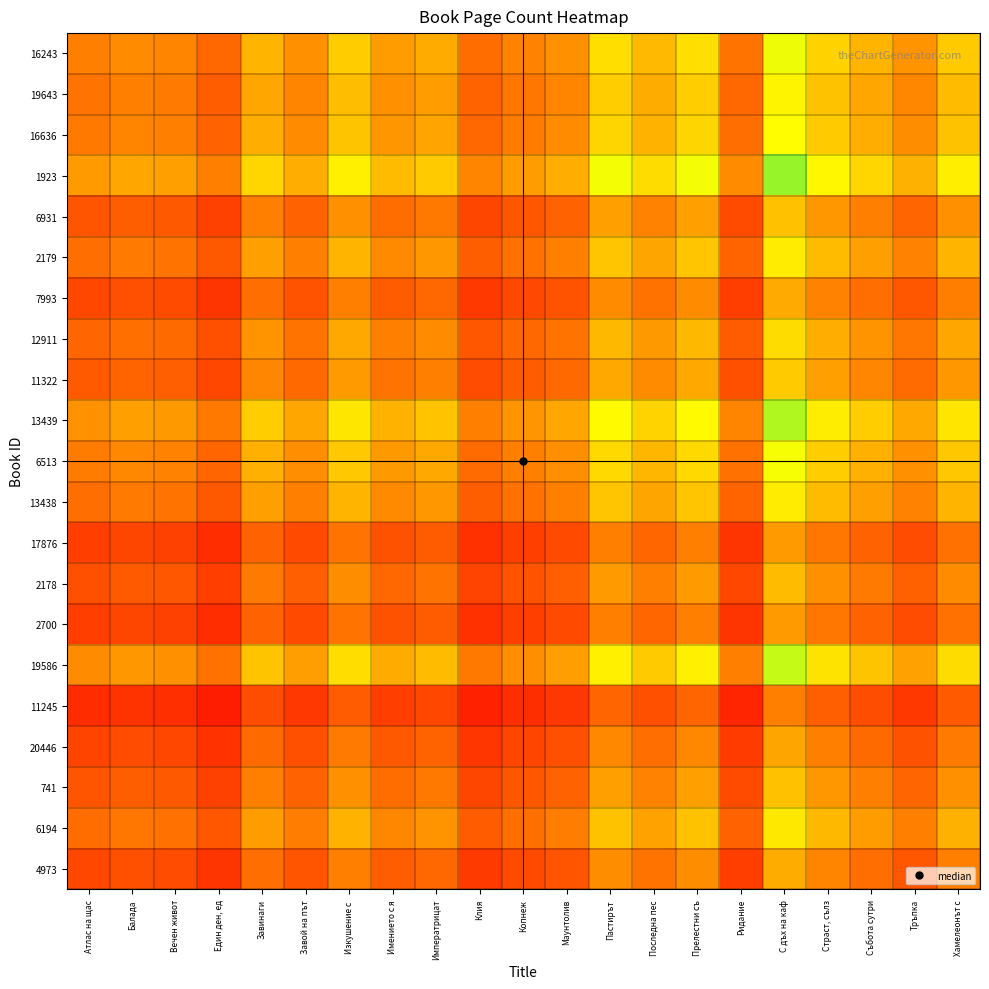

Reading right to left, what are all the values shown in this chart?

16243: Хамелеонът с=1.4	Тръпка=1.1	Събота сутри=1.2	Страст, сълз=1.4	С дъх на каф=1.6	Ридание=0.9	Прелестни съ=1.4	Последна пес=1.3	Пастирът=1.4	Маунтолив=1.1	Копнеж=1.0	Клия=0.9	Императрицат=1.2	Имението с я=1.1	Изкушение с =1.4	Завой на път=1.1	Завинаги=1.2	Един ден, ед=0.9	Вечен живот=1.0	Балада=1.1	Атлас на щас=1.0
19643: Хамелеонът с=1.3	Тръпка=1.0	Събота сутри=1.2	Страст, сълз=1.3	С дъх на каф=1.6	Ридание=0.9	Прелестни съ=1.4	Последна пес=1.2	Пастирът=1.4	Маунтолив=1.0	Копнеж=1.0	Клия=0.9	Императрицат=1.1	Имението с я=1.1	Изкушение с =1.3	Завой на път=1.0	Завинаги=1.2	Един ден, ед=0.8	Вечен живот=1.0	Балада=1.0	Атлас на щас=0.9
16636: Хамелеонът с=1.3	Тръпка=1.1	Събота сутри=1.2	Страст, сълз=1.4	С дъх на каф=1.6	Ридание=0.9	Прелестни съ=1.4	Последна пес=1.2	Пастирът=1.4	Маунтолив=1.1	Копнеж=1.0	Клия=0.9	Императрицат=1.2	Имението с я=1.1	Изкушение с =1.3	Завой на път=1.1	Завинаги=1.2	Един ден, ед=0.9	Вечен живот=1.0	Балада=1.0	Атлас на щас=1.0
1923: Хамелеонът с=1.5	Тръпка=1.2	Събота сутри=1.4	Страст, сълз=1.6	С дъх на каф=1.8	Ридание=1.1	Прелестни съ=1.6	Последна пес=1.4	Пастирът=1.6	Маунтолив=1.2	Копнеж=1.1	Клия=1.0	Императрицат=1.4	Имението с я=1.3	Изкушение с =1.5	Завой на път=1.2	Завинаги=1.4	Един ден, ед=1.0	Вечен живот=1.2	Балада=1.2	Атлас на щас=1.1
6931: Хамелеонът с=1.1	Тръпка=0.9	Събота сутри=1.0	Страст, сълз=1.1	С дъх на каф=1.3	Ридание=0.8	Прелестни съ=1.2	Последна пес=1.0	Пастирът=1.2	Маунтолив=0.9	Копнеж=0.8	Клия=0.7	Императрицат=1.0	Имението с я=0.9	Изкушение с =1.1	Завой на път=0.9	Завинаги=1.0	Един ден, ед=0.7	Вечен живот=0.8	Балада=0.8	Атлас на щас=0.8
2179: Хамелеонът с=1.2	Тръпка=1.0	Събота сутри=1.2	Страст, сълз=1.3	С дъх на каф=1.5	Ридание=0.9	Прелестни съ=1.3	Последна пес=1.2	Пастирът=1.3	Маунтолив=1.0	Копнеж=0.9	Клия=0.8	Императрицат=1.1	Имението с я=1.1	Изкушение с =1.3	Завой на път=1.0	Завинаги=1.2	Един ден, ед=0.8	Вечен живот=0.9	Балада=1.0	Атлас на щас=0.9
7993: Хамелеонът с=1.0	Тръпка=0.8	Събота сутри=0.9	Страст, сълз=1.0	С дъх на каф=1.2	Ридание=0.7	Прелестни съ=1.1	Последна пес=0.9	Пастирът=1.1	Маунтолив=0.8	Копнеж=0.7	Клия=0.7	Императрицат=0.9	Имението с я=0.8	Изкушение с =1.0	Завой на път=0.8	Завинаги=0.9	Един ден, ед=0.7	Вечен живот=0.8	Балада=0.8	Атлас на щас=0.7
12911: Хамелеонът с=1.2	Тръпка=1.0	Събота сутри=1.1	Страст, сълз=1.2	С дъх на каф=1.4	Ридание=0.8	Прелестни съ=1.3	Последна пес=1.1	Пастирът=1.3	Маунтолив=1.0	Копнеж=0.9	Клия=0.8	Императрицат=1.1	Имението с я=1.0	Изкушение с =1.2	Завой на път=1.0	Завинаги=1.1	Един ден, ед=0.8	Вечен живот=0.9	Балада=0.9	Атлас на щас=0.9
11322: Хамелеонът с=1.1	Тръпка=0.9	Събота сутри=1.0	Страст, сълз=1.1	С дъх на каф=1.4	Ридание=0.8	Прелестни съ=1.2	Последна пес=1.1	Пастирът=1.2	Маунтолив=0.9	Копнеж=0.8	Клия=0.8	Императрицат=1.0	Имението с я=0.9	Изкушение с =1.1	Завой на път=0.9	Завинаги=1.0	Един ден, ед=0.7	Вечен живот=0.9	Балада=0.9	Атлас на щас=0.8
13439: Хамелеонът с=1.5	Тръпка=1.2	Събота сутри=1.4	Страст, сълз=1.5	С дъх на каф=1.8	Ридание=1.0	Прелестни съ=1.6	Последна пес=1.4	Пастирът=1.6	Маунтолив=1.2	Копнеж=1.1	Клия=1.0	Императрицат=1.3	Имението с я=1.2	Изкушение с =1.5	Завой на път=1.2	Завинаги=1.4	Един ден, ед=1.0	Вечен живот=1.1	Балада=1.2	Атлас на щас=1.1
6513: Хамелеонът с=1.3	Тръпка=1.1	Събота сутри=1.2	Страст, сълз=1.4	С дъх на каф=1.6	Ридание=0.9	Прелестни съ=1.4	Последна пес=1.3	Пастирът=1.4	Маунтолив=1.1	Копнеж=1.0	Клия=0.9	Императрицат=1.2	Имението с я=1.1	Изкушение с =1.3	Завой на път=1.1	Завинаги=1.2	Един ден, ед=0.9	Вечен живот=1.0	Балада=1.0	Атлас на щас=1.0
13438: Хамелеонът с=1.2	Тръпка=1.0	Събота сутри=1.2	Страст, сълз=1.3	С дъх на каф=1.5	Ридание=0.9	Прелестни съ=1.3	Последна пес=1.2	Пастирът=1.3	Маунтолив=1.0	Копнеж=0.9	Клия=0.8	Императрицат=1.1	Имението с я=1.1	Изкушение с =1.3	Завой на път=1.0	Завинаги=1.2	Един ден, ед=0.8	Вечен живот=0.9	Балада=1.0	Атлас на щас=0.9
17876: Хамелеонът с=0.9	Тръпка=0.8	Събота сутри=0.9	Страст, сълз=1.0	С дъх на каф=1.1	Ридание=0.7	Прелестни съ=1.0	Последна пес=0.9	Пастирът=1.0	Маунтолив=0.8	Копнеж=0.7	Клия=0.6	Императрицат=0.8	Имението с я=0.8	Изкушение с =0.9	Завой на път=0.8	Завинаги=0.9	Един ден, ед=0.6	Вечен живот=0.7	Балада=0.7	Атлас на щас=0.7
2178: Хамелеонът с=1.1	Тръпка=0.9	Събота сутри=1.0	Страст, сълз=1.1	С дъх на каф=1.3	Ридание=0.7	Прелестни съ=1.1	Последна пес=1.0	Пастирът=1.1	Маунтолив=0.8	Копнеж=0.8	Клия=0.7	Императрицат=0.9	Имението с я=0.9	Изкушение с =1.1	Завой на път=0.8	Завинаги=1.0	Един ден, ед=0.7	Вечен живот=0.8	Балада=0.8	Атлас на щас=0.8
2700: Хамелеонът с=0.9	Тръпка=0.8	Събота сутри=0.9	Страст, сълз=1.0	С дъх на каф=1.1	Ридание=0.7	Прелестни съ=1.0	Последна пес=0.9	Пастирът=1.0	Маунтолив=0.8	Копнеж=0.7	Клия=0.6	Императрицат=0.8	Имението с я=0.8	Изкушение с =0.9	Завой на път=0.8	Завинаги=0.9	Един ден, ед=0.6	Вечен живот=0.7	Балада=0.7	Атлас на щас=0.7
19586: Хамелеонът с=1.4	Тръпка=1.2	Събота сутри=1.3	Страст, сълз=1.5	С дъх на каф=1.7	Ридание=1.0	Прелестни съ=1.5	Последна пес=1.4	Пастирът=1.5	Маунтолив=1.1	Копнеж=1.1	Клия=1.0	Императрицат=1.3	Имението с я=1.2	Изкушение с =1.4	Завой на път=1.1	Завинаги=1.3	Един ден, ед=0.9	Вечен живот=1.1	Балада=1.1	Атлас на щас=1.1
11245: Хамелеонът с=0.8	Тръпка=0.7	Събота сутри=0.8	Страст, сълз=0.8	С дъх на каф=1.0	Ридание=0.6	Прелестни съ=0.9	Последна пес=0.8	Пастирът=0.9	Маунтолив=0.7	Копнеж=0.6	Клия=0.6	Императрицат=0.7	Имението с я=0.7	Изкушение с =0.8	Завой на път=0.7	Завинаги=0.8	Един ден, ед=0.5	Вечен живот=0.6	Балада=0.6	Атлас на щас=0.6
20446: Хамелеонът с=1.0	Тръпка=0.8	Събота сутри=0.9	Страст, сълз=1.0	С дъх на каф=1.2	Ридание=0.7	Прелестни съ=1.0	Последна пес=0.9	Пастирът=1.0	Маунтолив=0.8	Копнеж=0.7	Клия=0.7	Императрицат=0.9	Имението с я=0.8	Изкушение с =1.0	Завой на път=0.8	Завинаги=0.9	Един ден, ед=0.6	Вечен живот=0.7	Балада=0.8	Атлас на щас=0.7
741: Хамелеонът с=1.1	Тръпка=0.9	Събота сутри=1.0	Страст, сълз=1.1	С дъх на каф=1.3	Ридание=0.8	Прелестни съ=1.2	Последна пес=1.0	Пастирът=1.2	Маунтолив=0.9	Копнеж=0.8	Клия=0.7	Императрицат=1.0	Имението с я=0.9	Изкушение с =1.1	Завой на път=0.9	Завинаги=1.0	Един ден, ед=0.7	Вечен живот=0.8	Балада=0.8	Атлас на щас=0.8
6194: Хамелеонът с=1.2	Тръпка=1.0	Събота сутри=1.1	Страст, сълз=1.3	С дъх на каф=1.5	Ридание=0.9	Прелестни съ=1.3	Последна пес=1.2	Пастирът=1.3	Маунтолив=1.0	Копнеж=0.9	Клия=0.8	Императрицат=1.1	Имението с я=1.0	Изкушение с =1.2	Завой на път=1.0	Завинаги=1.1	Един ден, ед=0.8	Вечен живот=0.9	Балада=1.0	Атлас на щас=0.9
4973: Хамелеонът с=1.0	Тръпка=0.8	Събота сутри=0.9	Страст, сълз=1.0	С дъх на каф=1.2	Ридание=0.7	Прелестни съ=1.1	Последна пес=0.9	Пастирът=1.1	Маунтолив=0.8	Копнеж=0.7	Клия=0.7	Императрицат=0.9	Имението с я=0.8	Изкушение с =1.0	Завой на път=0.8	Завинаги=0.9	Един ден, ед=0.7	Вечен живот=0.8	Балада=0.8	Атлас на щас=0.7